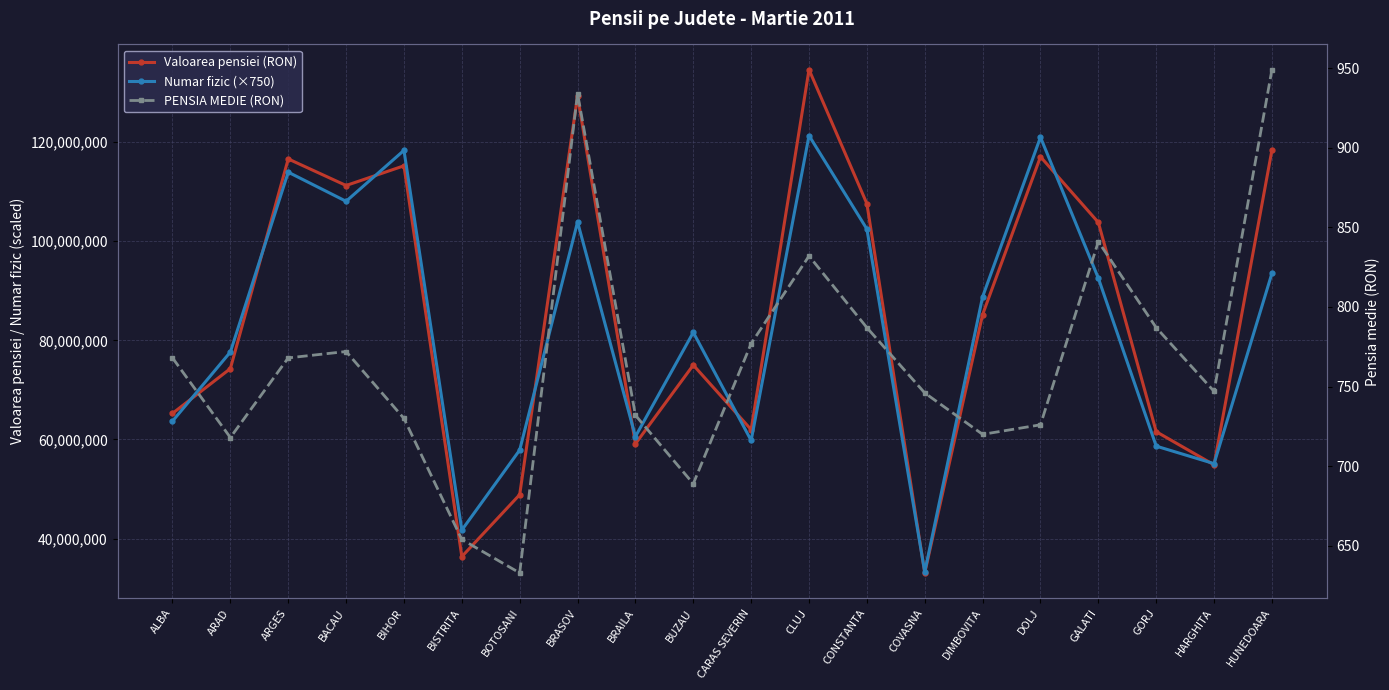

At which label does Numar fizic (×750) reach its peak?

CLUJ